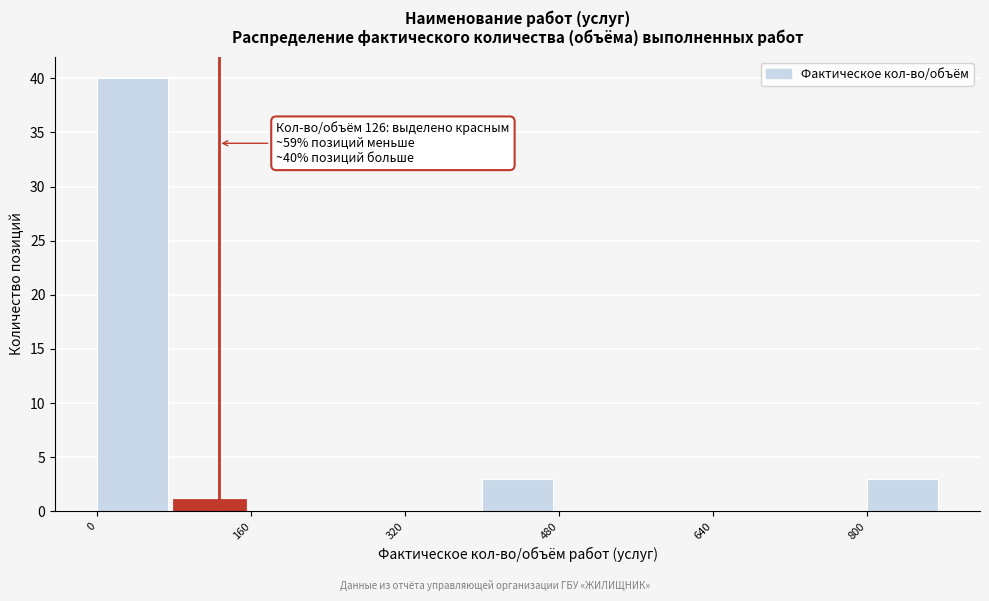

Which range on the x-axis has the tallest bar?

0 to 80